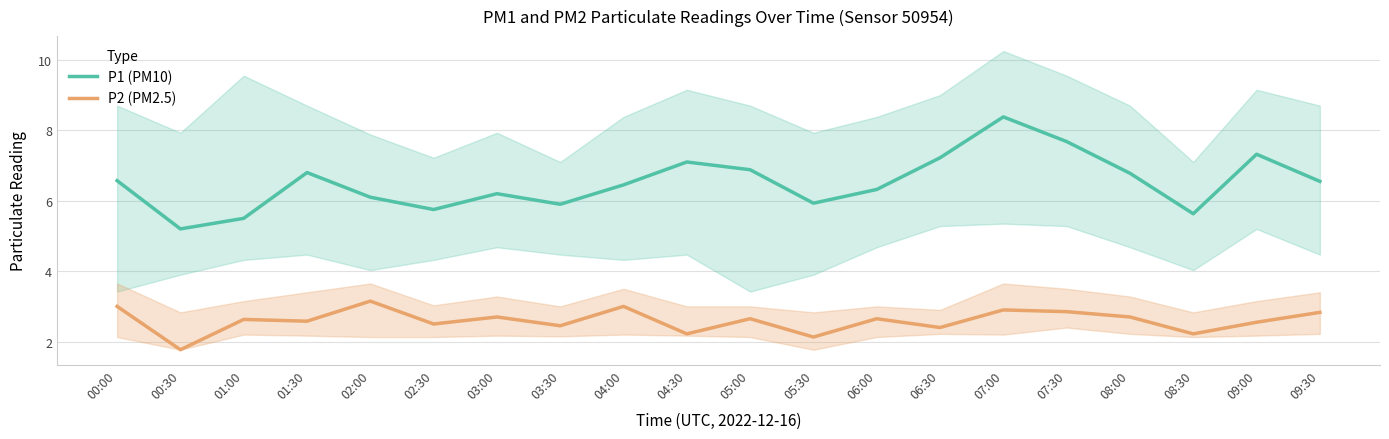

What is the value of the P2 (PM2.5) point at the 7th from the left?

2.7